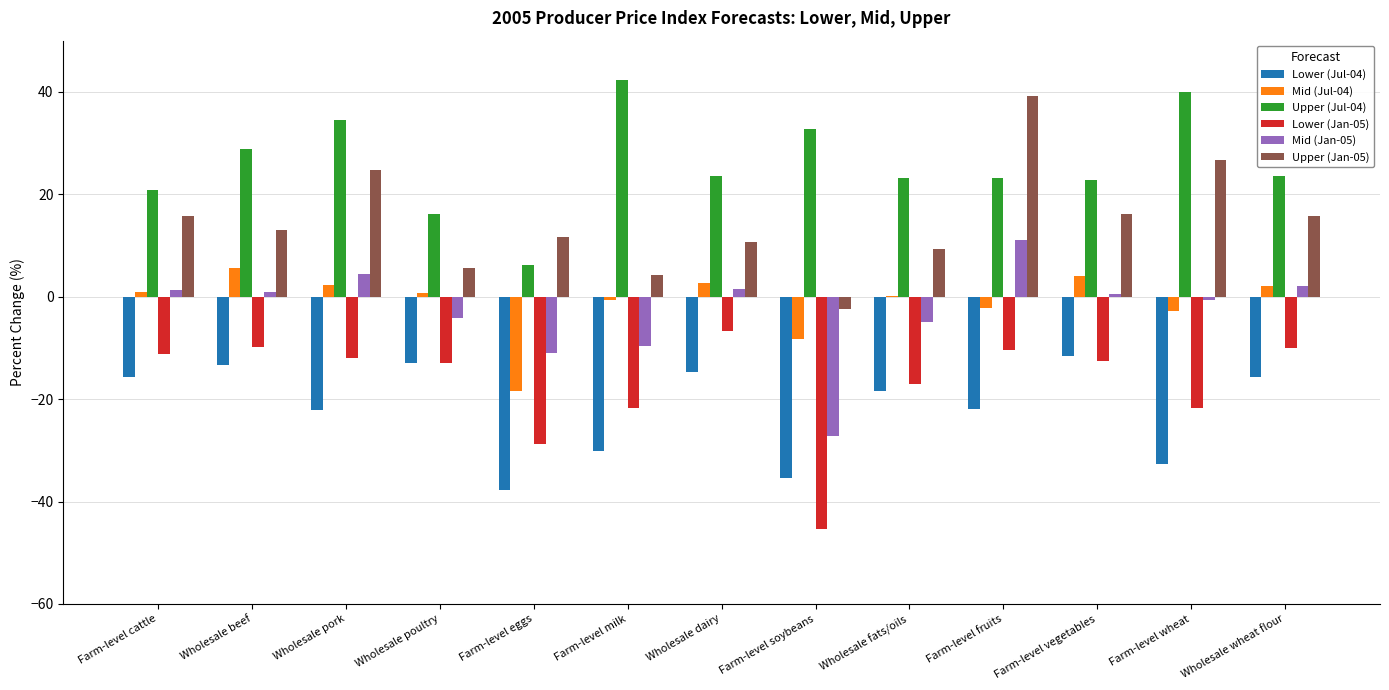

What is the sum of all Mid (Jul-04) values?

-13.7